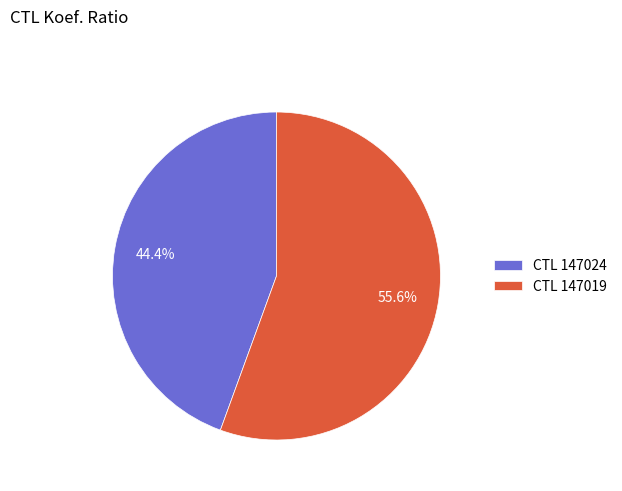

Do CTL 147024 and CTL 147019 together represent more than half of the pie?

Yes